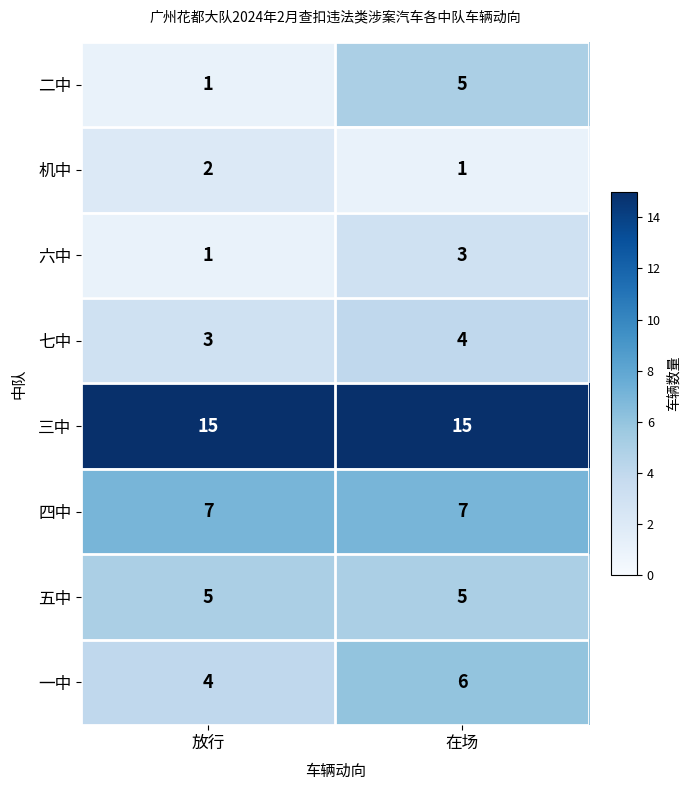

List the labels in order of 六中 value, smallest first.

放行, 在场